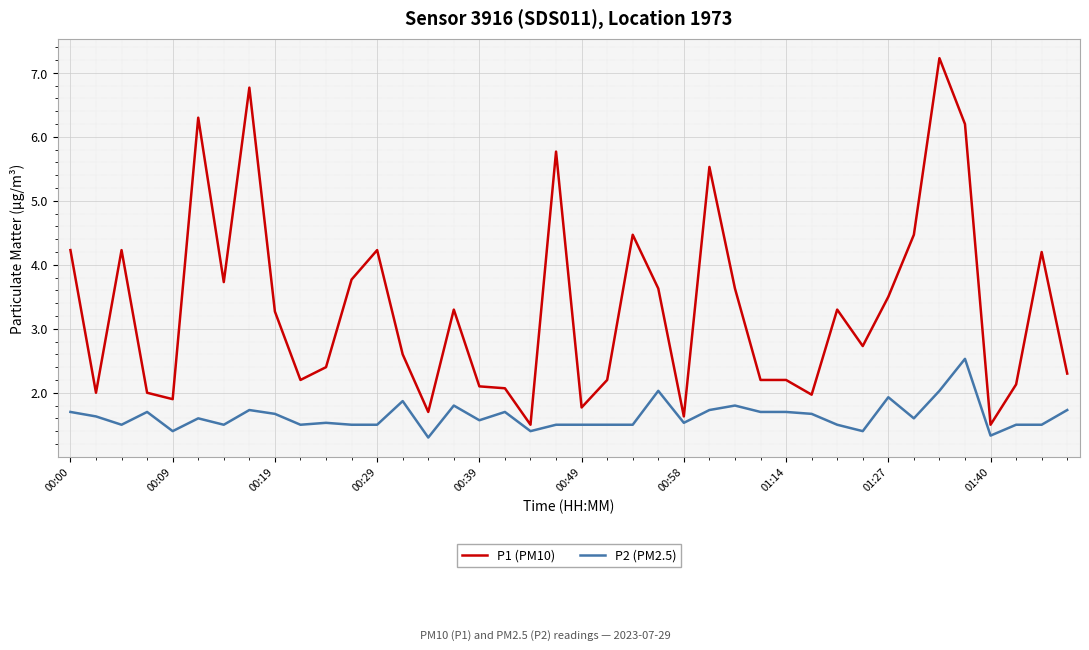

What is the difference between the maximum and minimum values in the P2 (PM2.5) series?

1.2